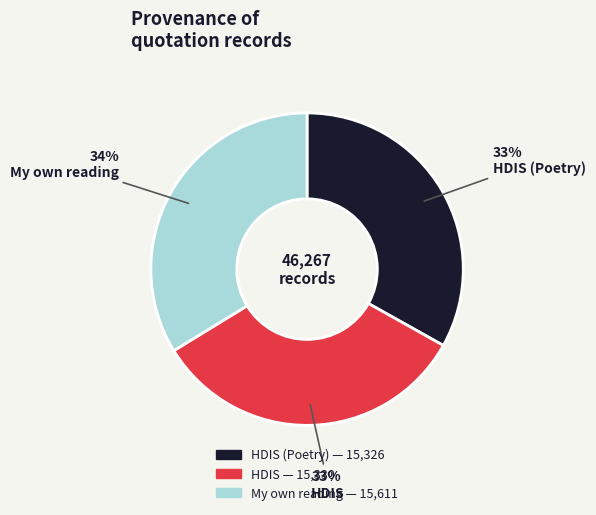

To the nearest percent, what is the average slice percentage?

33%